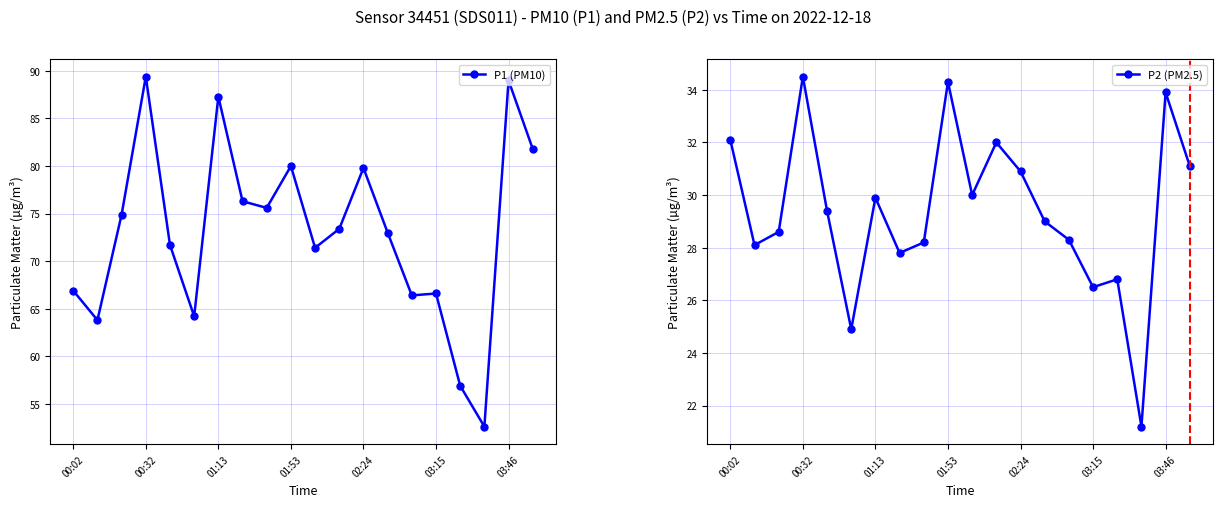

The value of P1 (PM10) at 02:24 is 22.0. True or false?

False